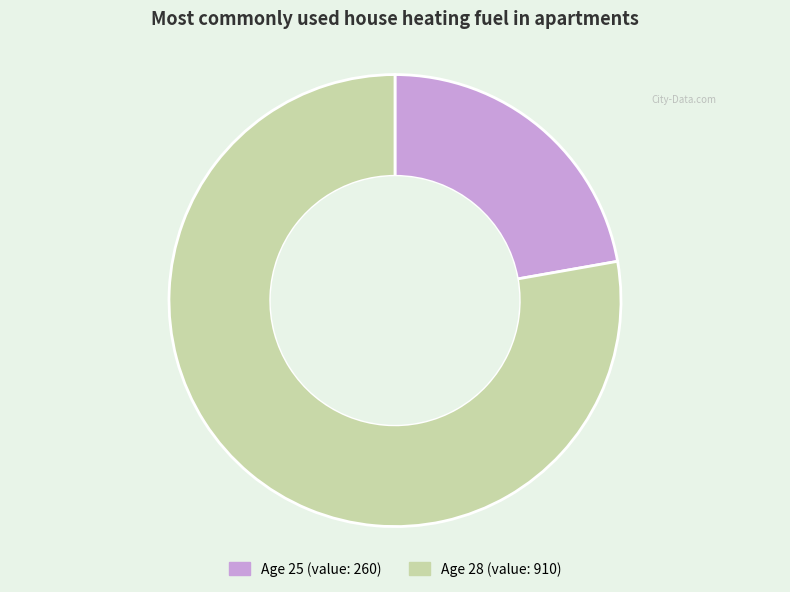

Is there a majority slice in this chart?

Yes